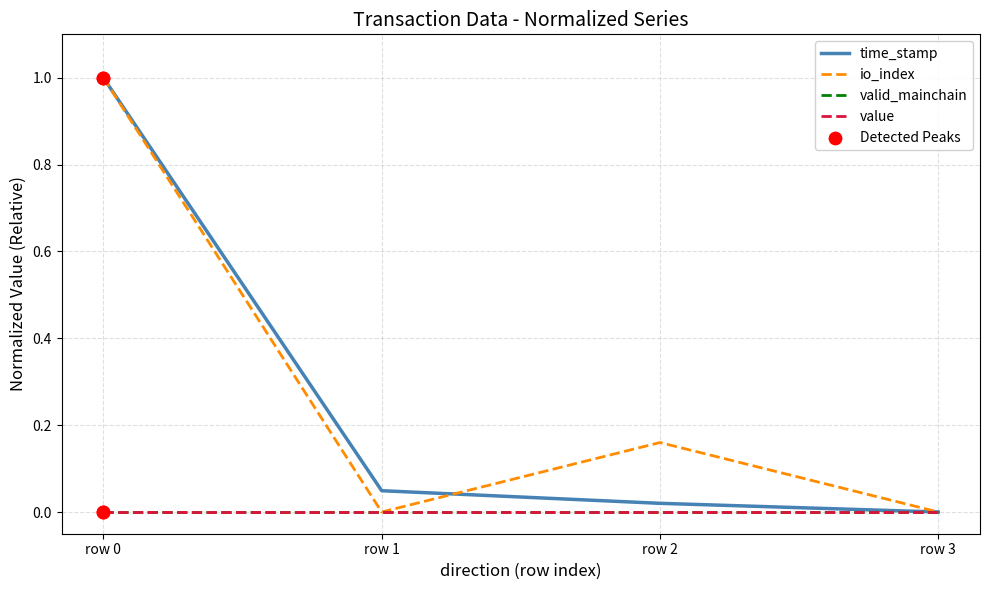

Does the chart have visible grid lines?

Yes